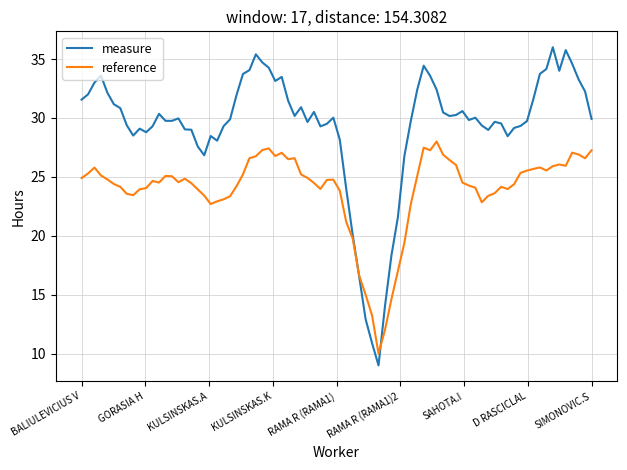

What is the smallest value displayed?

9.0